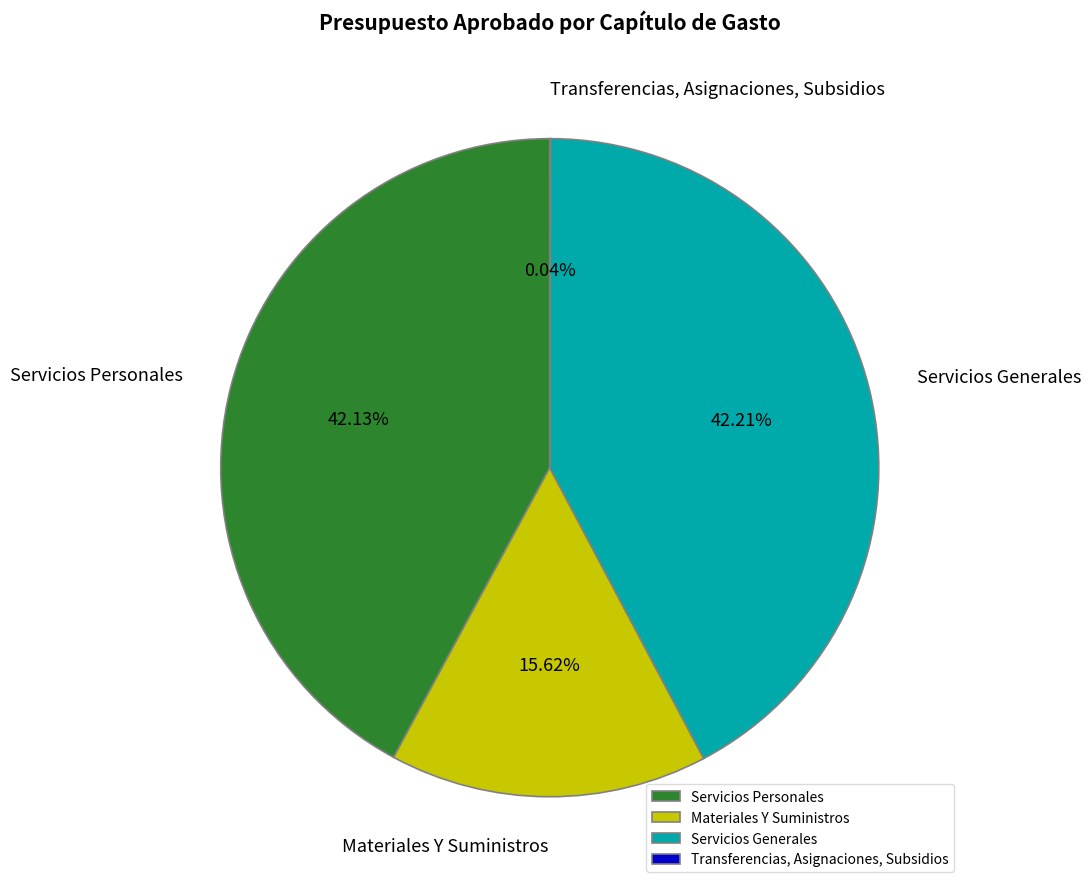

Do Servicios Generales and Materiales Y Suministros together represent more than half of the pie?

Yes